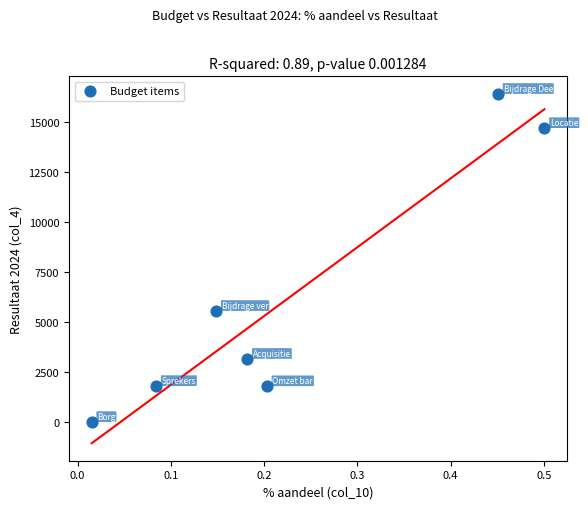

What is the range of Y values (max minus min)?

16437.0